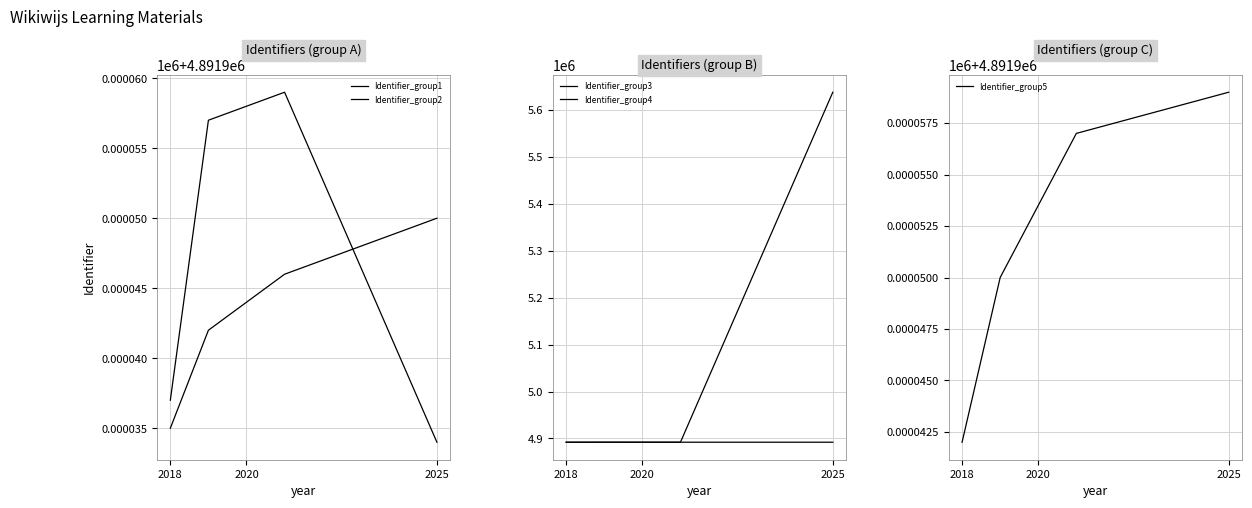

True or false: Identifier_group3 has a value of 1412035 at 2025.

False